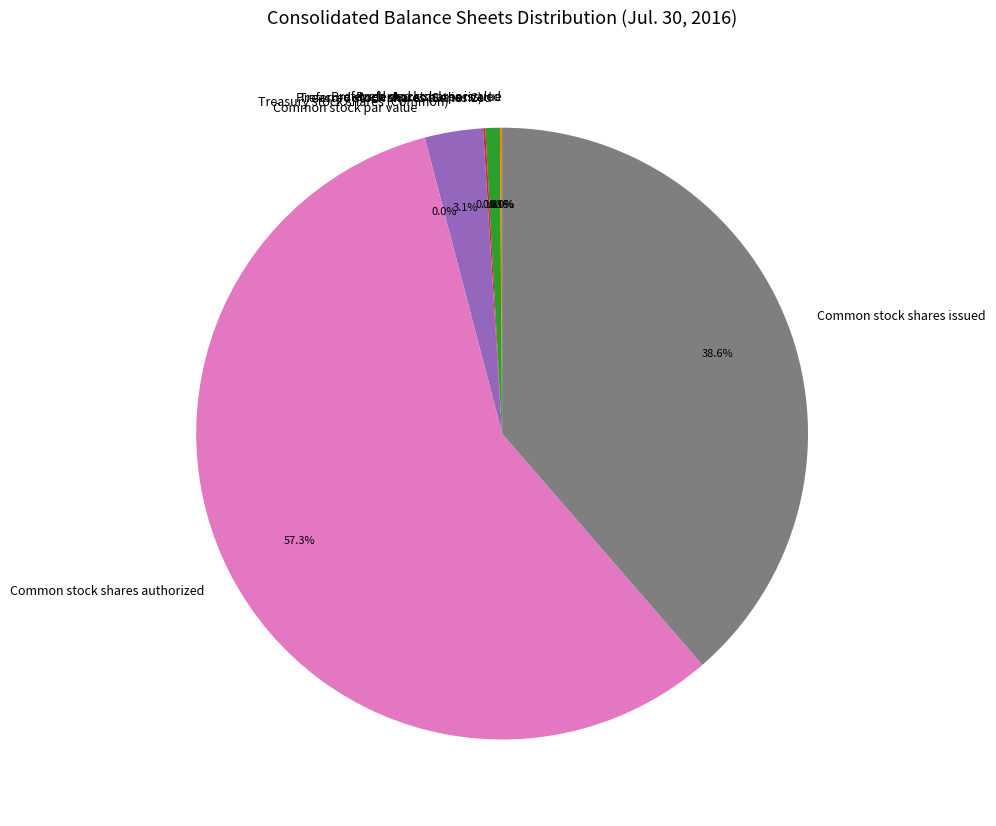

To the nearest percent, what is the combined percentage of Preferred stock shares authorized and Preferred stock shares issued?

1%